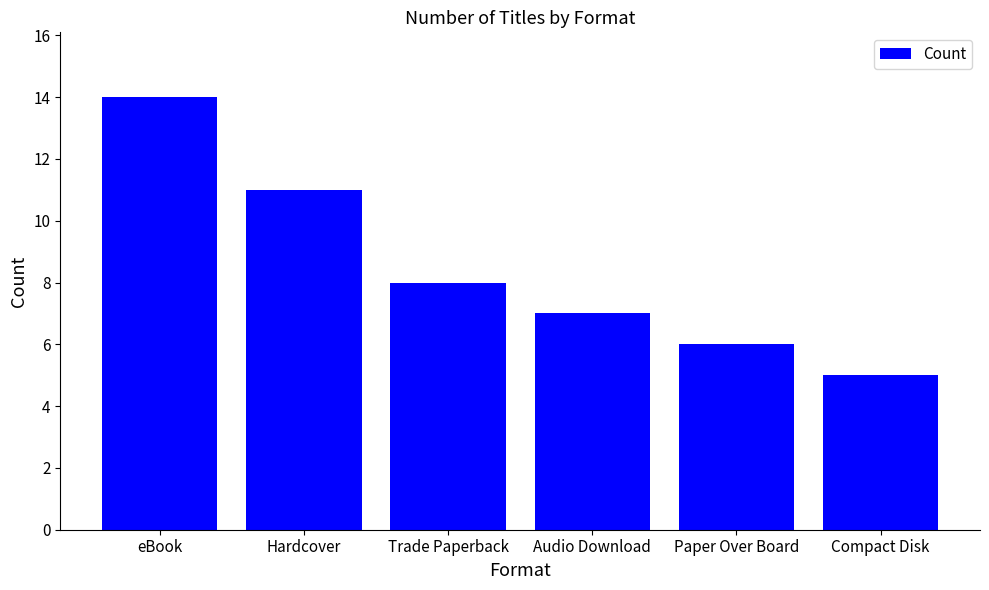

What is the sum of the values at Paper Over Board and Compact Disk?

11